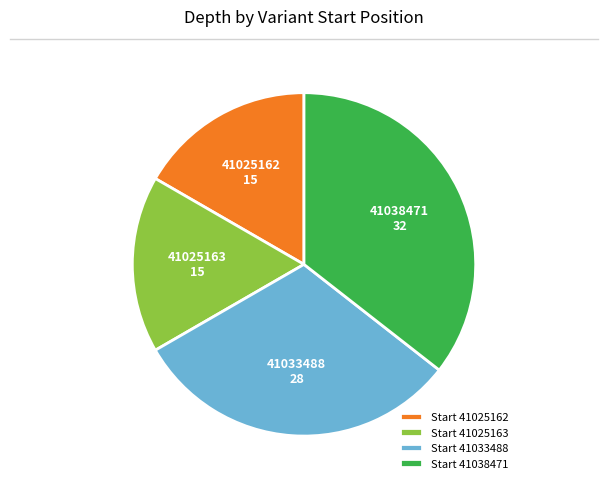

Which has a higher value, Start 41038471 or Start 41025163?

Start 41038471